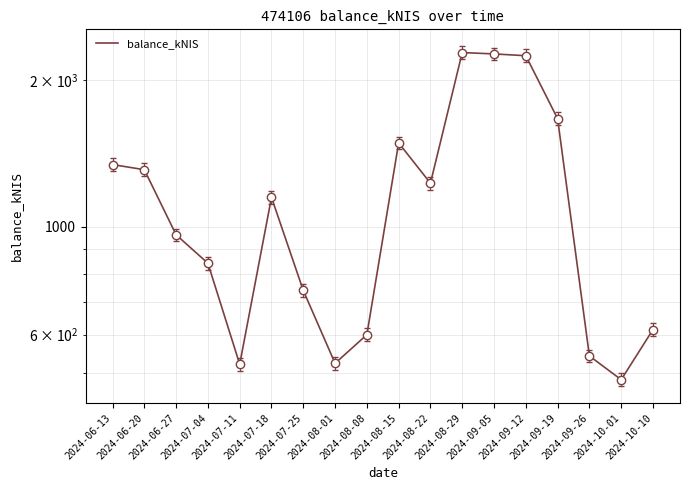

Reading left to right, transcribe all the data shown in this chart.

1342.1	1309.6	962.3	841.3	521.5	1148.7	739.5	523.8	599.8	1486.8	1228.7	2280.1	2265.6	2246.4	1667.5	542.5	484.8	614.5